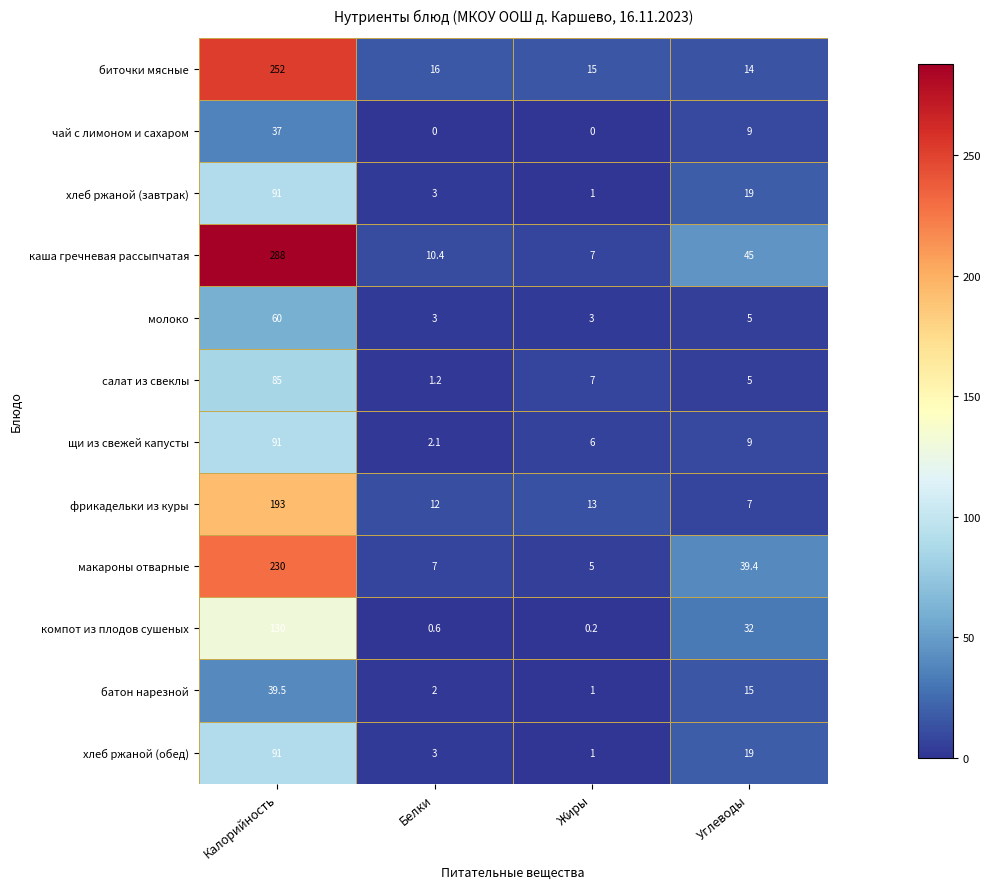

Which series has the largest total across all categories?

каша гречневая рассыпчатая